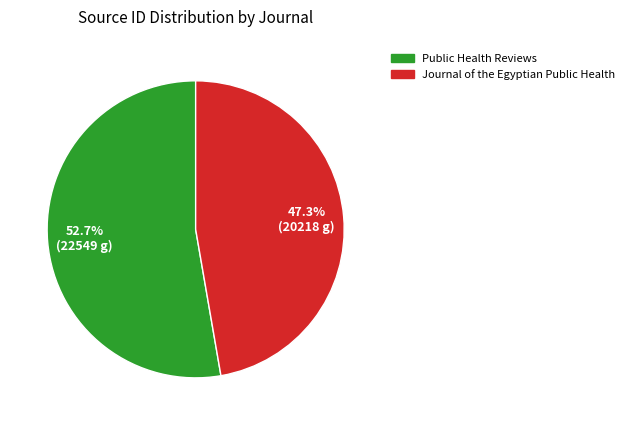

Is there a majority slice in this chart?

Yes